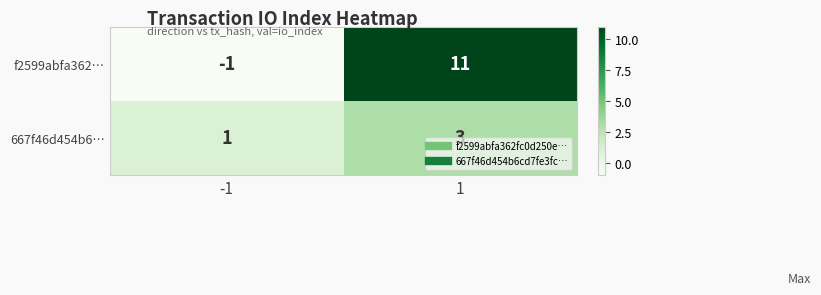

Is it true that f2599abfa362… equals 11 at 1?

True